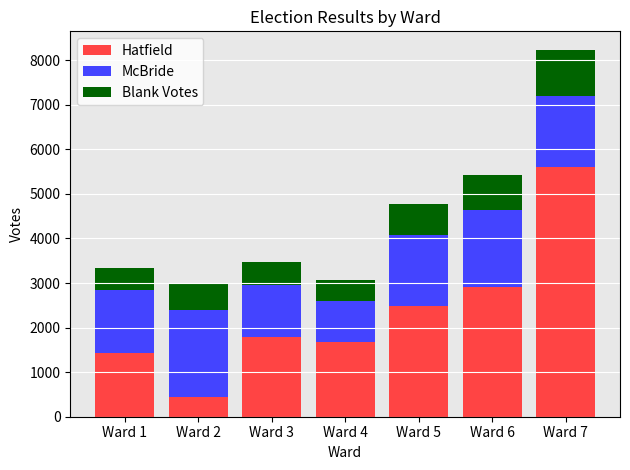

At which category is the sum across all series the highest?

Ward 7